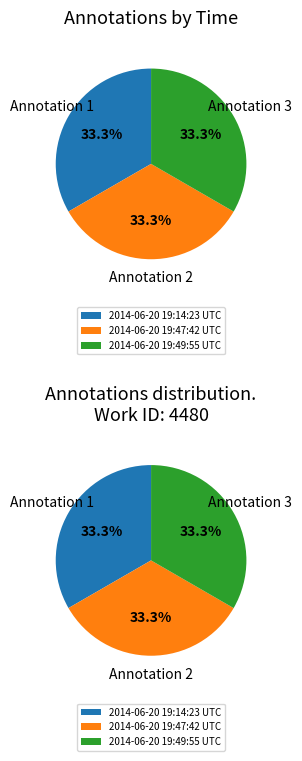

True or false: 2014-06-20 19:14:23 UTC accounts for 33% of the total.

True